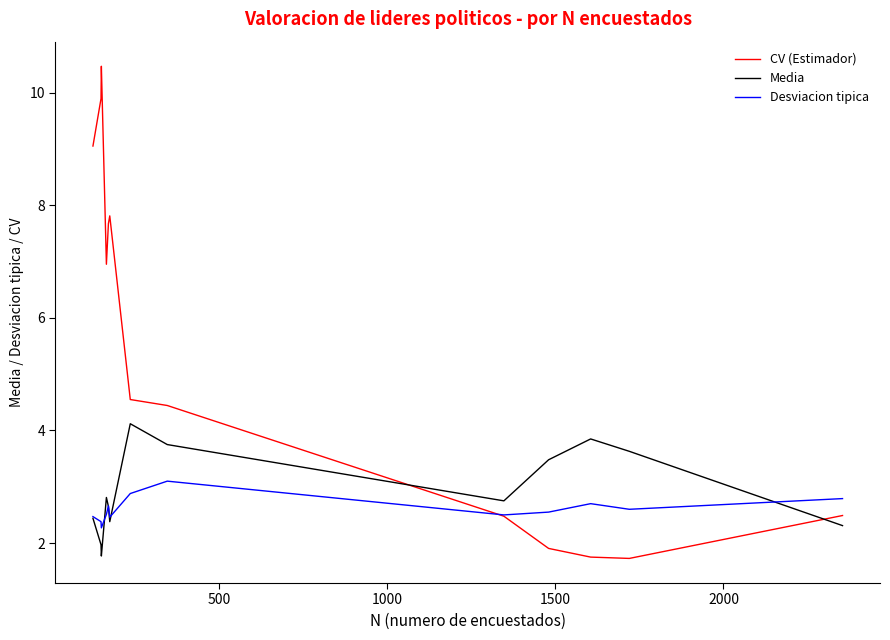

What is the minimum value for CV (Estimador)?

1.7